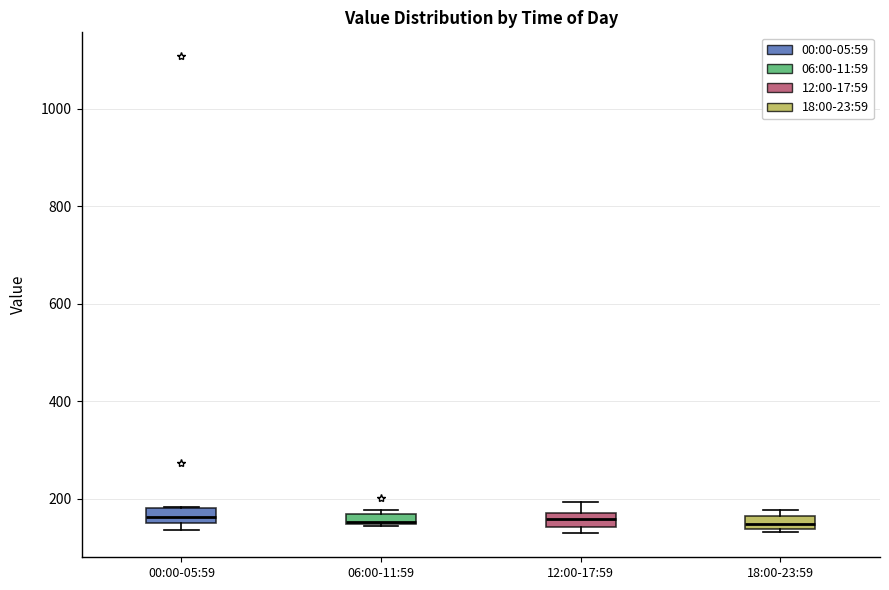

Where is the upper edge of the box for 06:00-11:59 on the y-axis? The values are not printed on the chart, so give them approximately, as read against the axis.

160